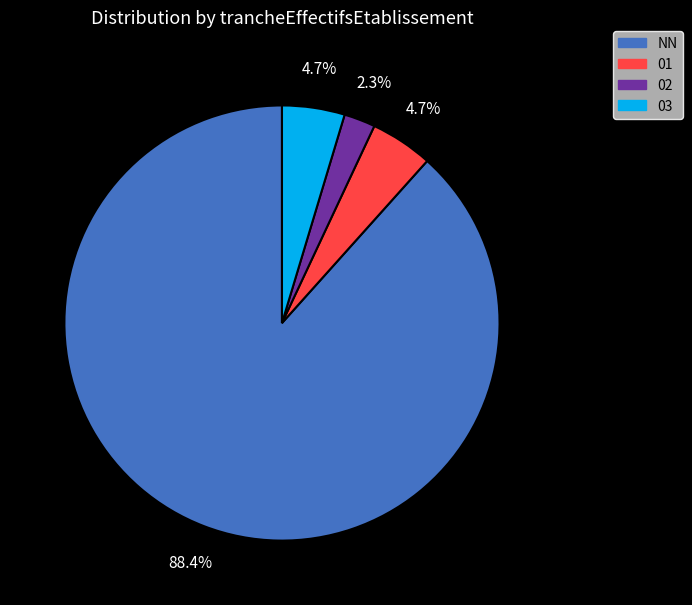

Is there any slice that represents more than half of the pie?

Yes